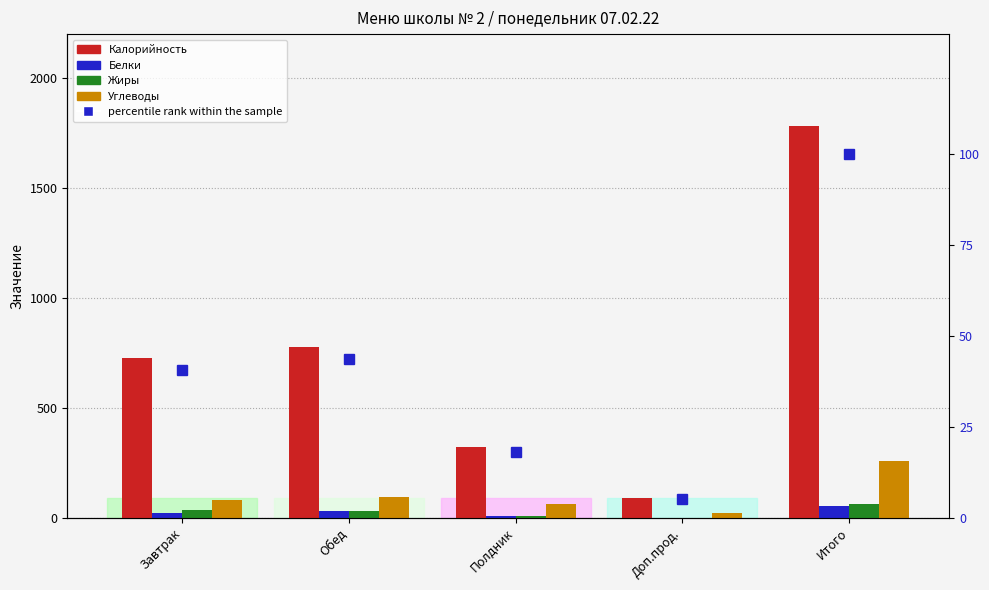

How many bars are there in total?

25